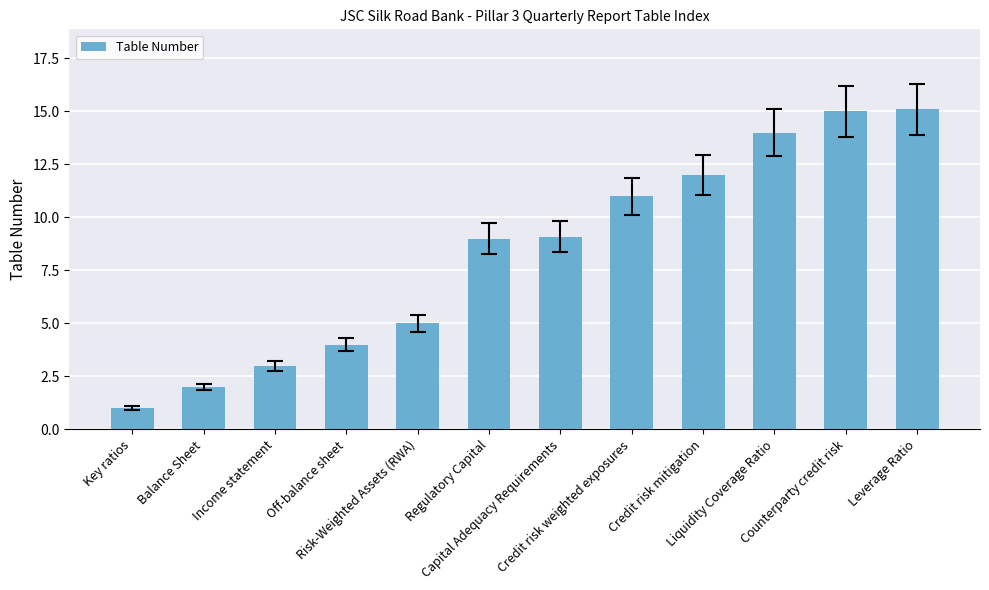

The chart shows a value of 1.5 at Income statement. True or false?

False